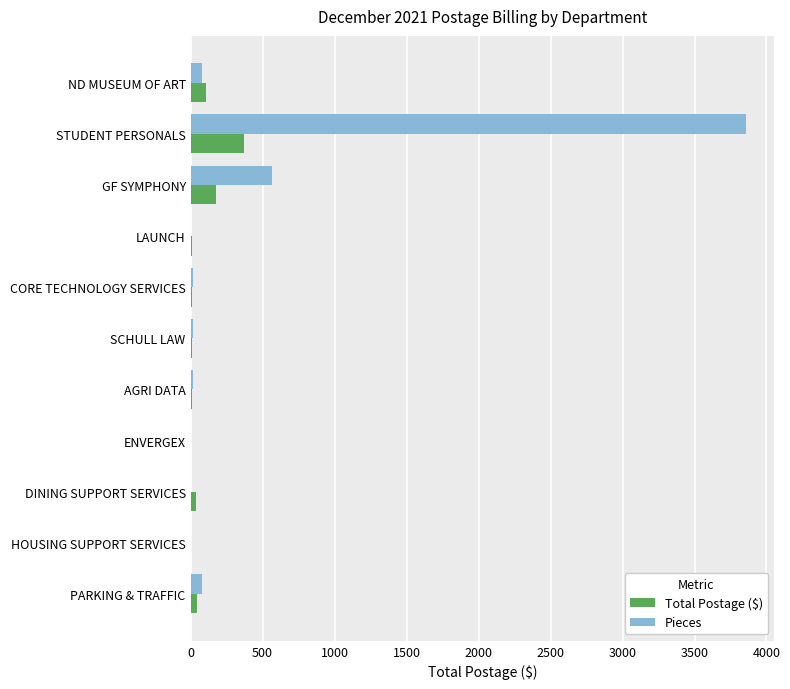

What is the sum of all Total Postage ($) values?

778.1